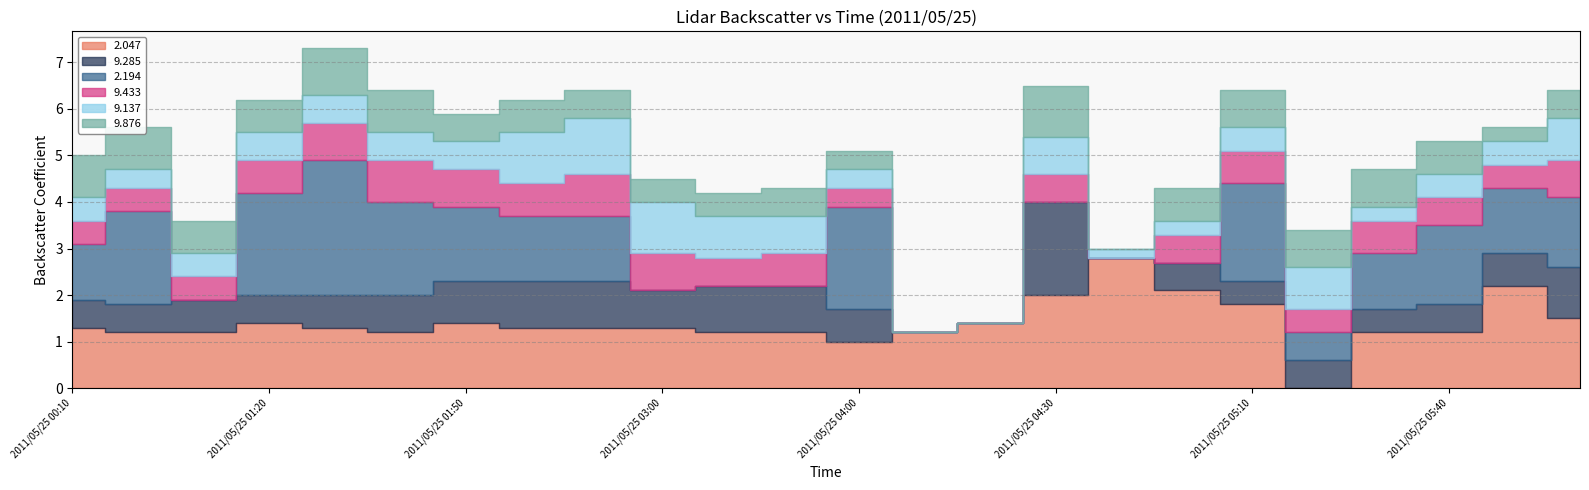

The value of 2.047 at 2011/05/25 00:30 is 1.2. True or false?

True